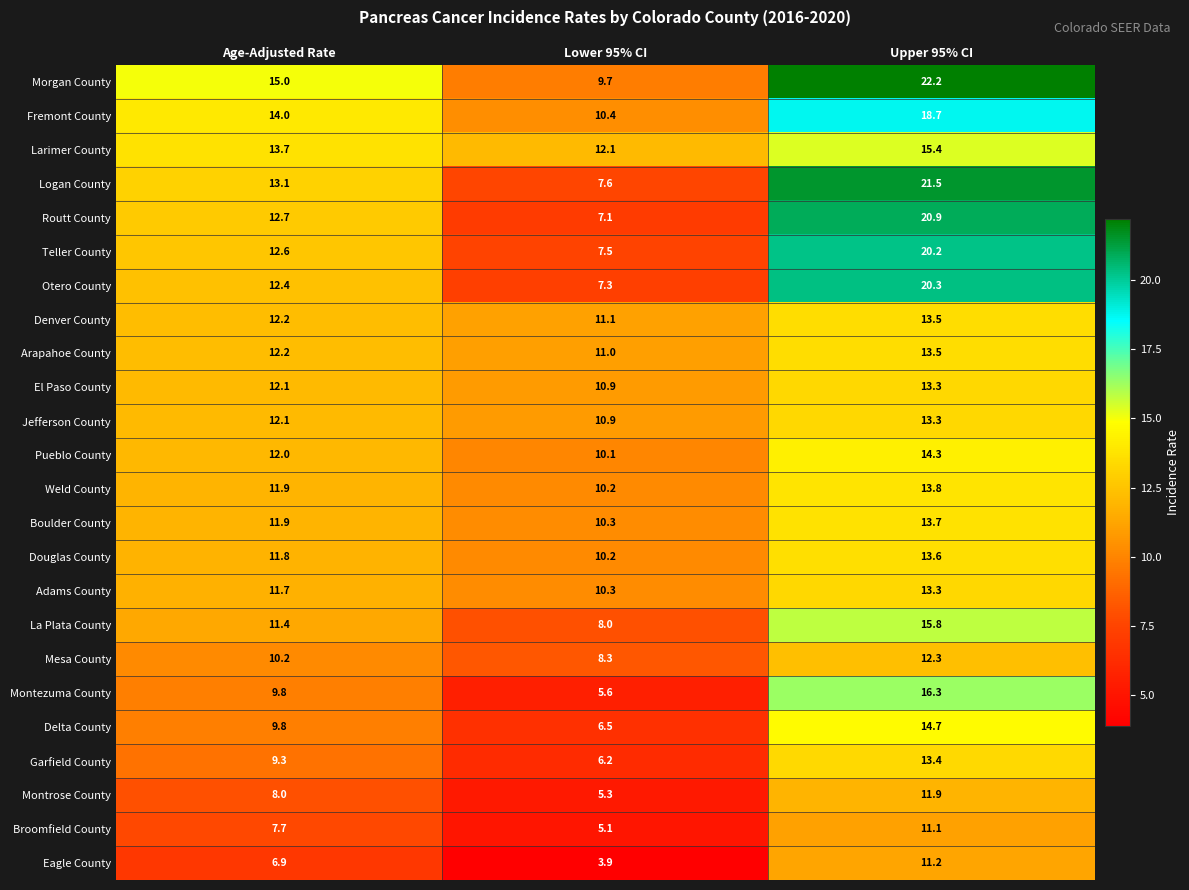

True or false: Fremont County has a value of 26.8 at Upper 95% CI.

False